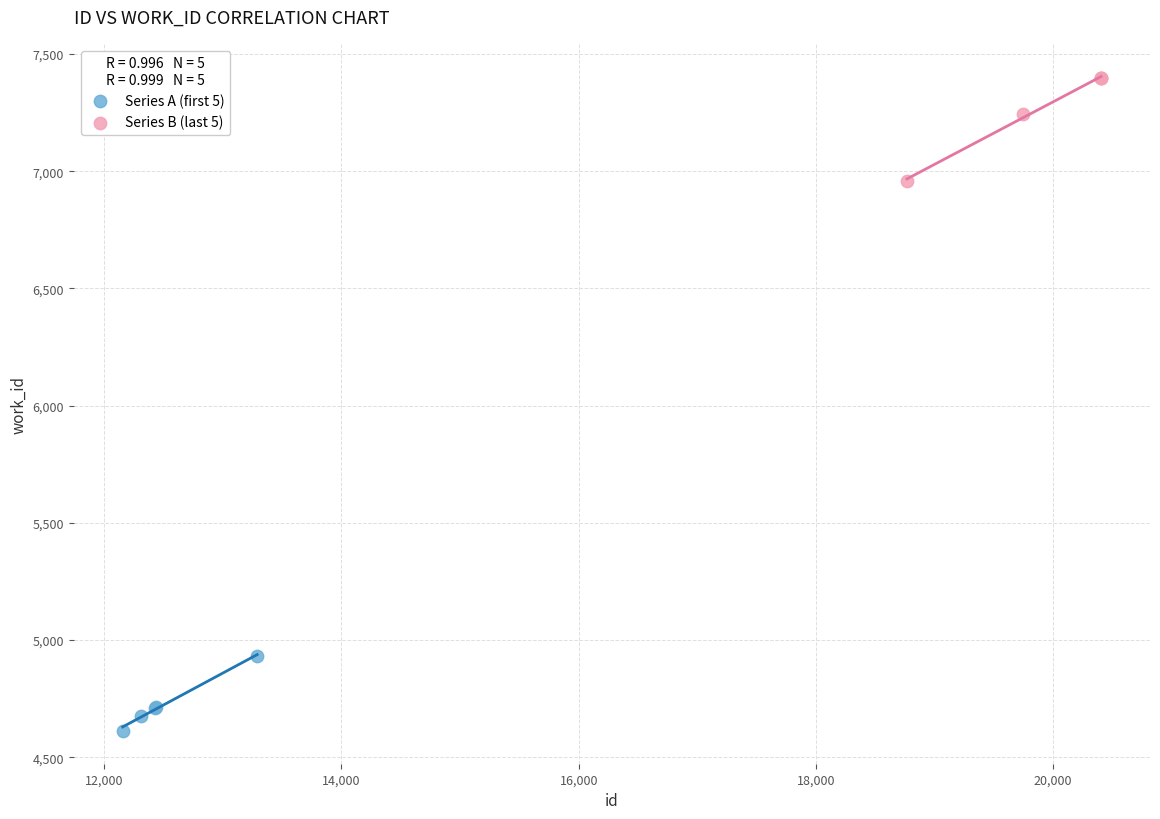

What are all the series names shown in the legend?

Series A (first 5), Series B (last 5)